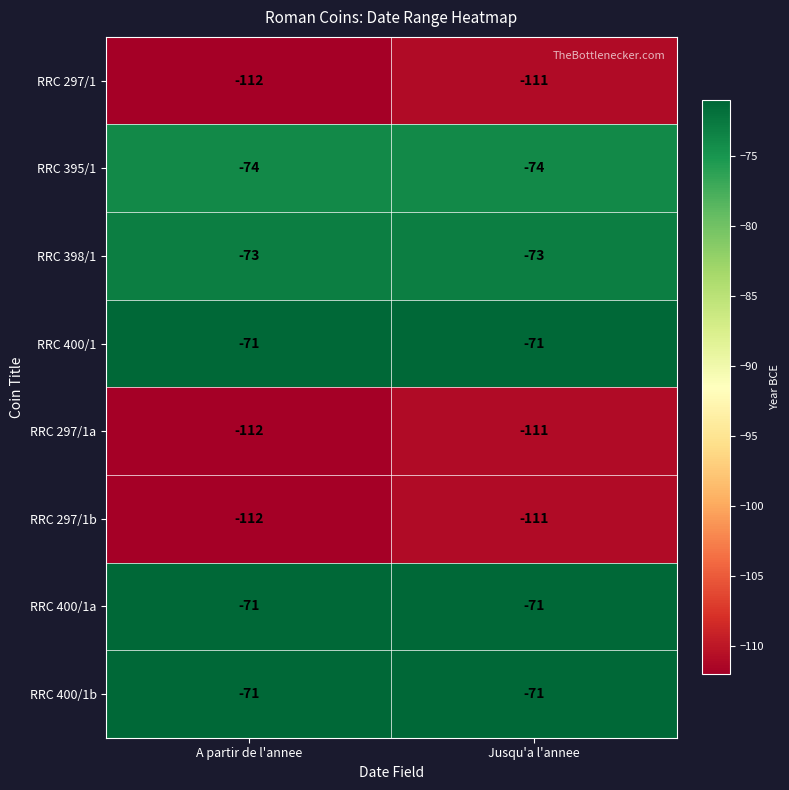

The value of RRC 398/1 at A partir de l'annee is -108. True or false?

False